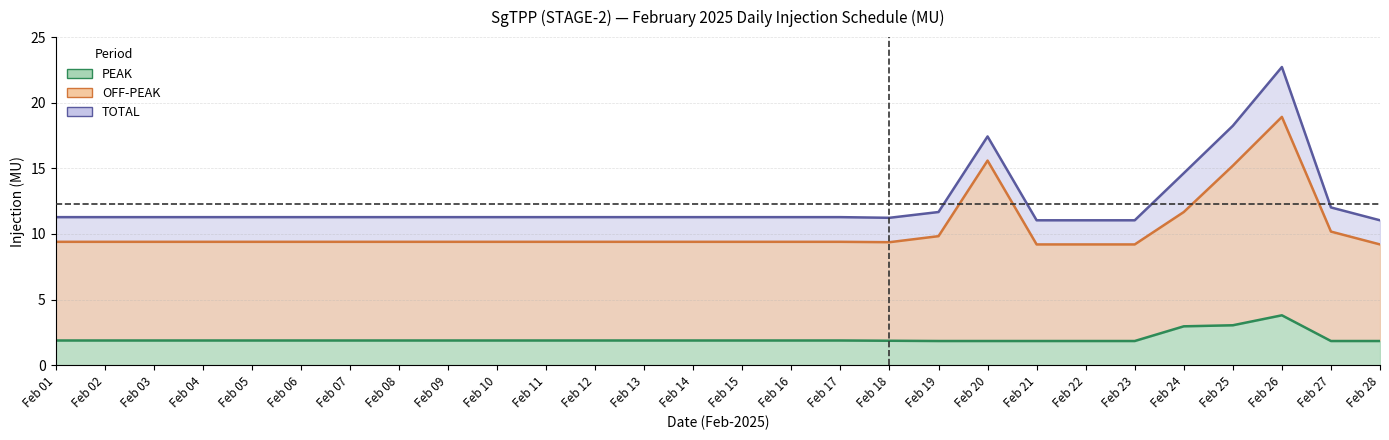

At which category does the chart reach its peak across all series?

Feb 26